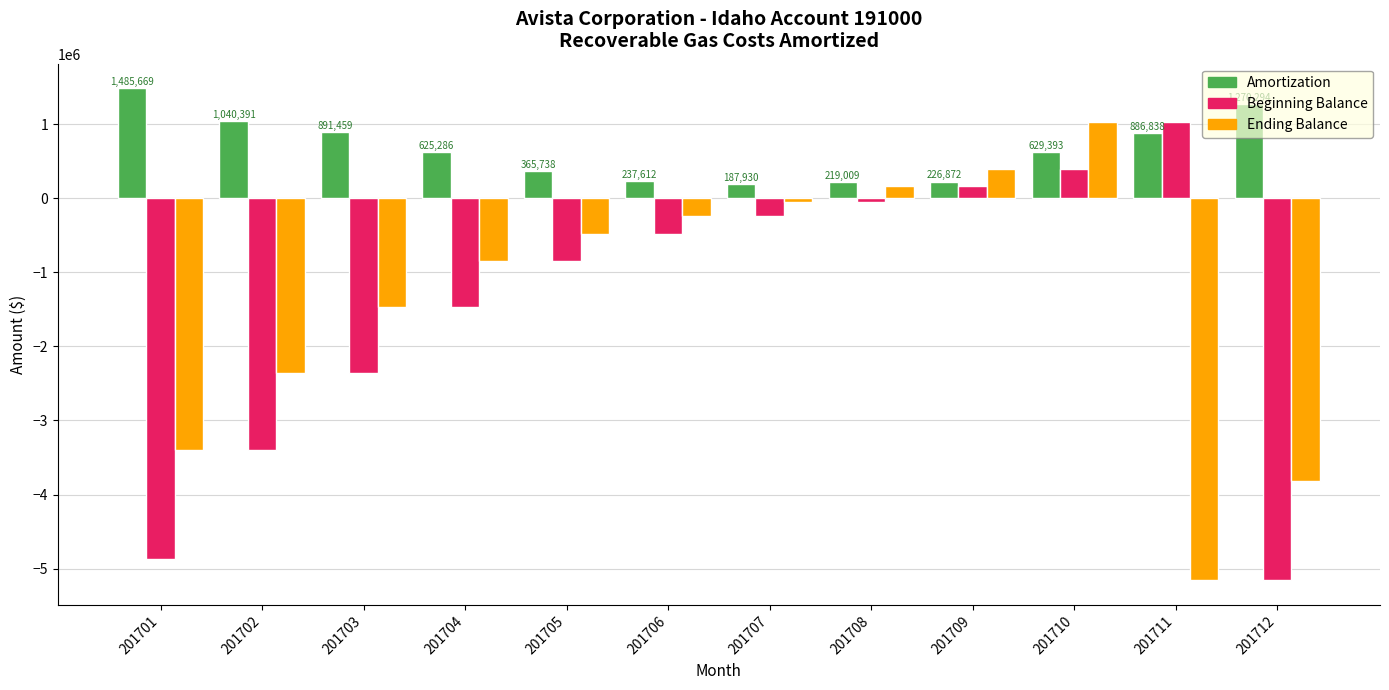

At which label does Beginning Balance reach its minimum?

201712